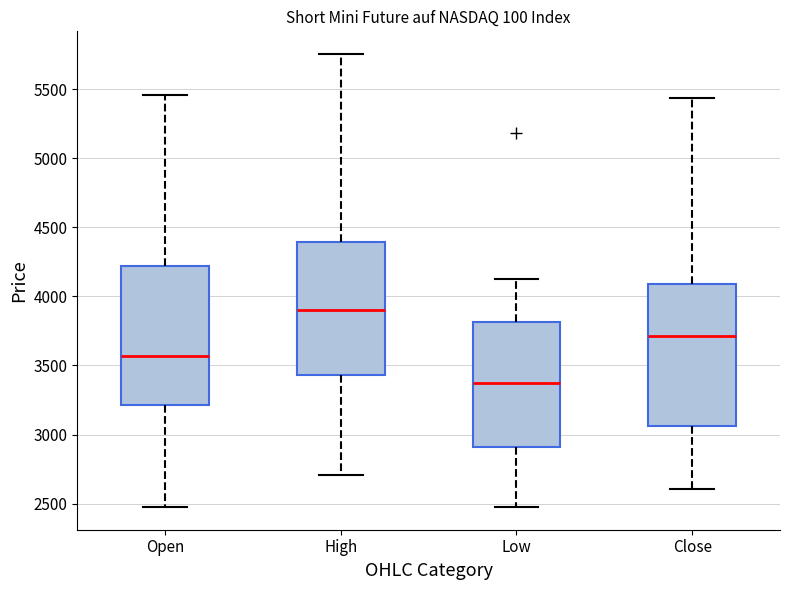

Reading left to right, read every box against the y-axis: the position of its median line, the range the box covers, and the ends of its whiskers. The values are not printed on the chart, so give them approximately, as read against the axis.

Open: median 3550, box 3200 to 4200, whiskers 2500 to 5450
High: median 3900, box 3450 to 4400, whiskers 2700 to 5750
Low: median 3350, box 2900 to 3800, whiskers 2500 to 4150
Close: median 3700, box 3050 to 4100, whiskers 2600 to 5450